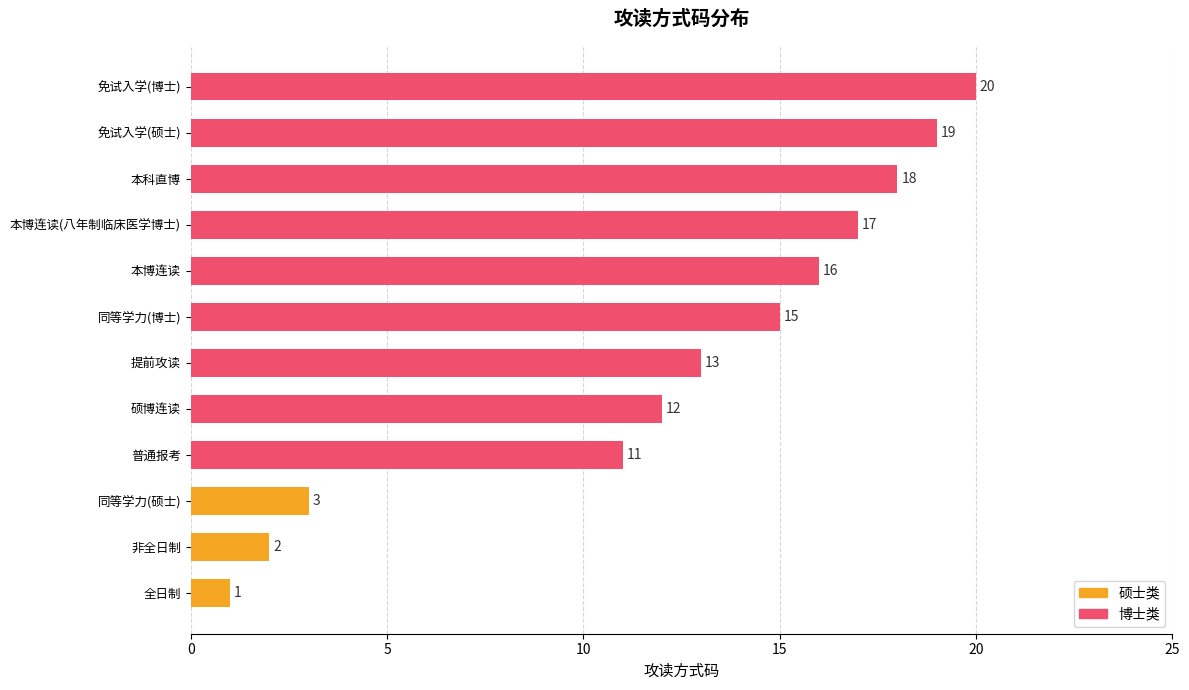

Which category has the highest value across all series?

免试入学(博士)